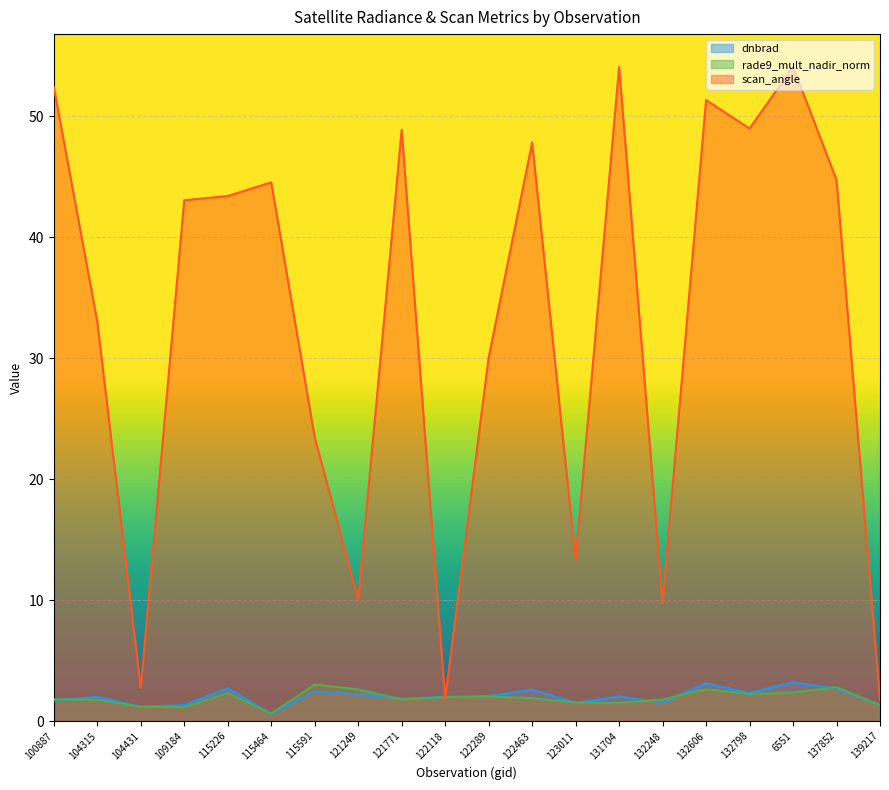

Reading left to right, extract all data points from this chart.

dnbrad: 1.7	2.0	1.2	1.3	2.7	0.6	2.5	2.2	1.9	2.0	2.1	2.6	1.5	2.0	1.5	3.1	2.3	3.2	2.7	1.3
rade9_mult_nadir_norm: 1.8	1.8	1.2	1.1	2.3	0.6	3.0	2.6	1.8	2.0	2.0	1.9	1.5	1.5	1.8	2.6	2.2	2.4	2.8	1.3
scan_angle: 52.4	33.0	2.8	43.0	43.4	44.5	23.4	10.0	48.9	1.8	30.0	47.8	13.3	54.1	9.8	51.3	49.0	54.1	44.7	1.7